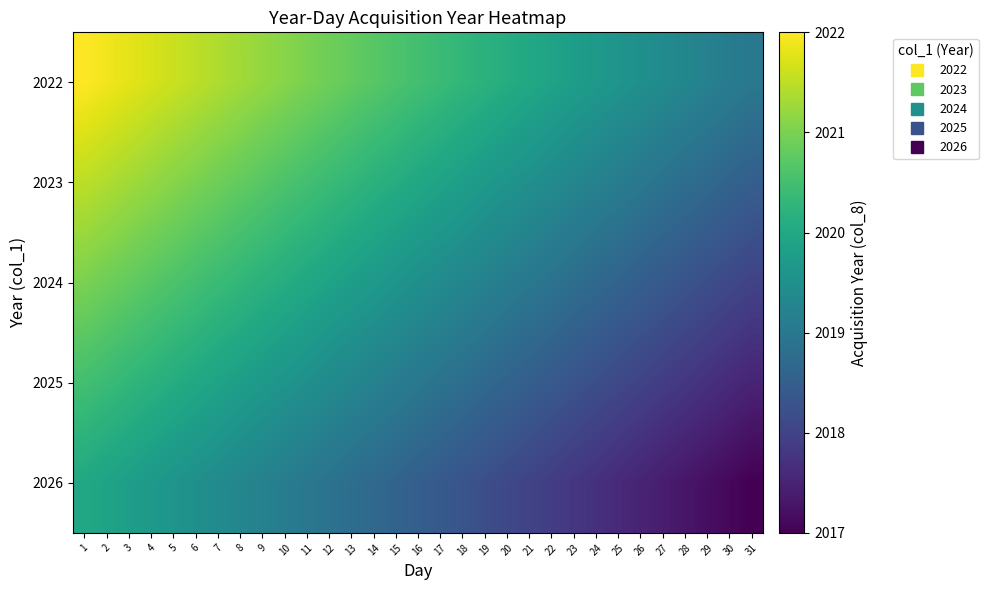

At which category is the sum across all series the highest?

1